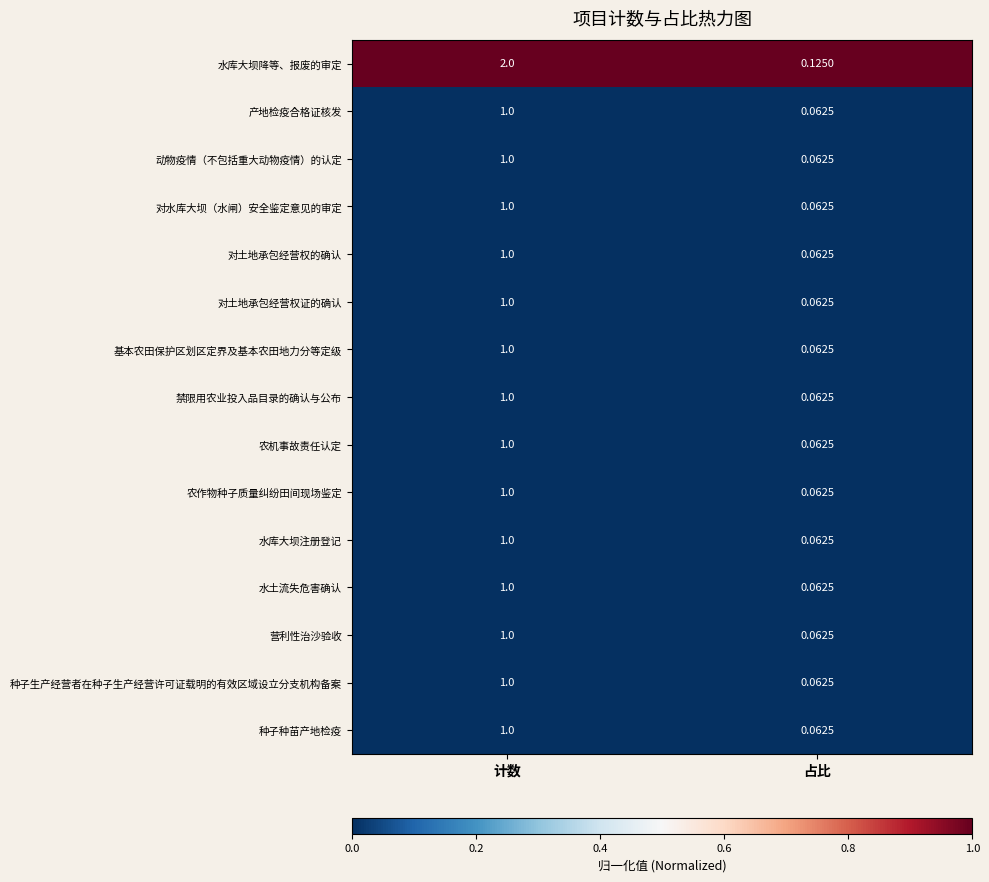

What is the maximum value shown in the chart?

2.0